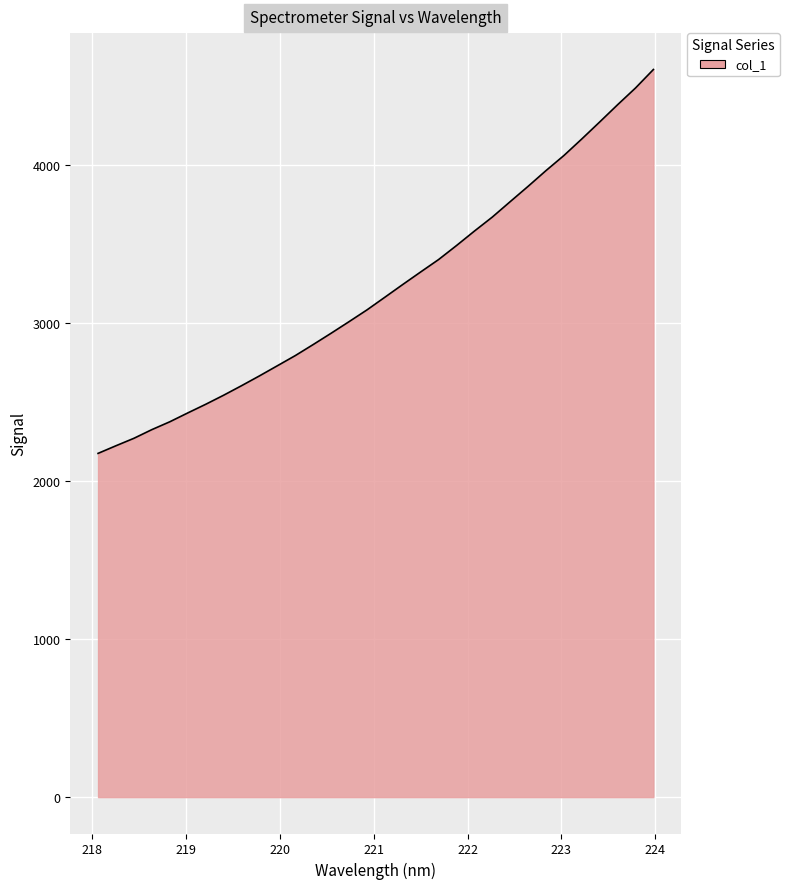

What is the minimum value shown in the chart?

2174.8